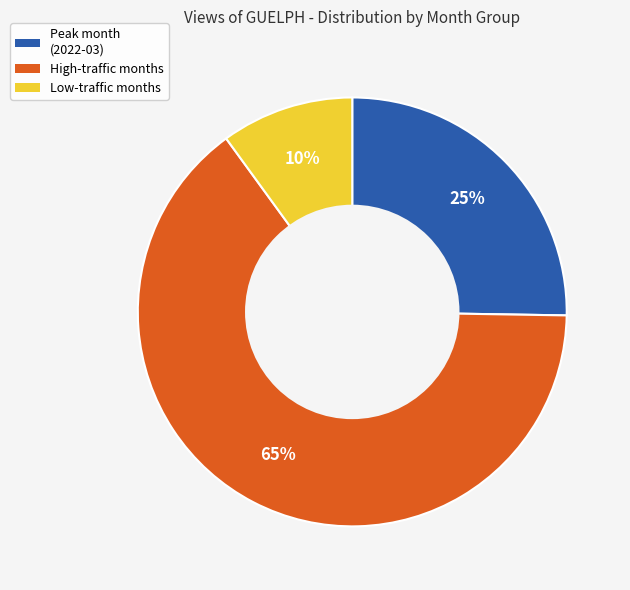

To the nearest percent, what is the difference between the largest and smallest slice percentages?

55%